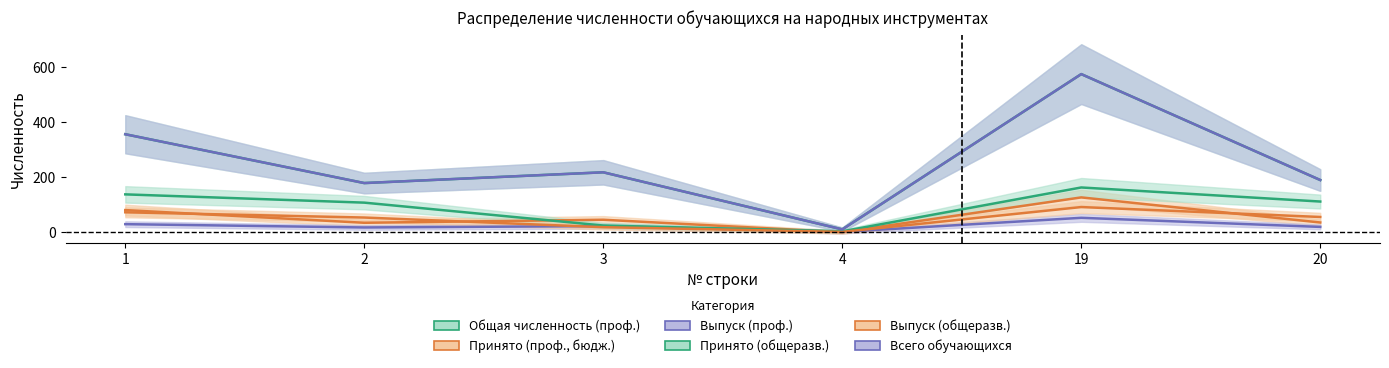

What is the average value of the Всего обучающихся series?

255